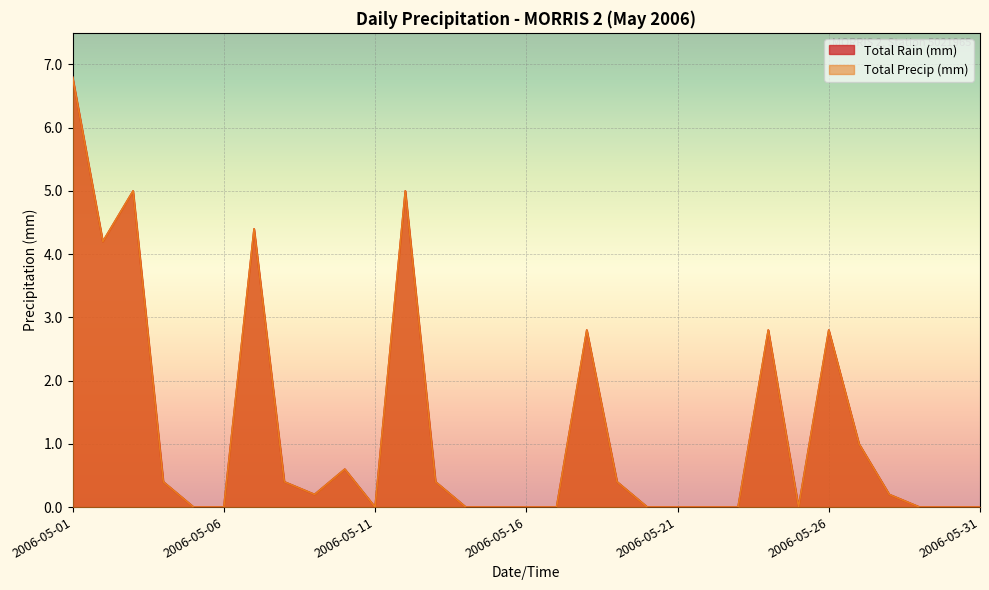

How many values in the Total Precip (mm) series exceed 0?

16